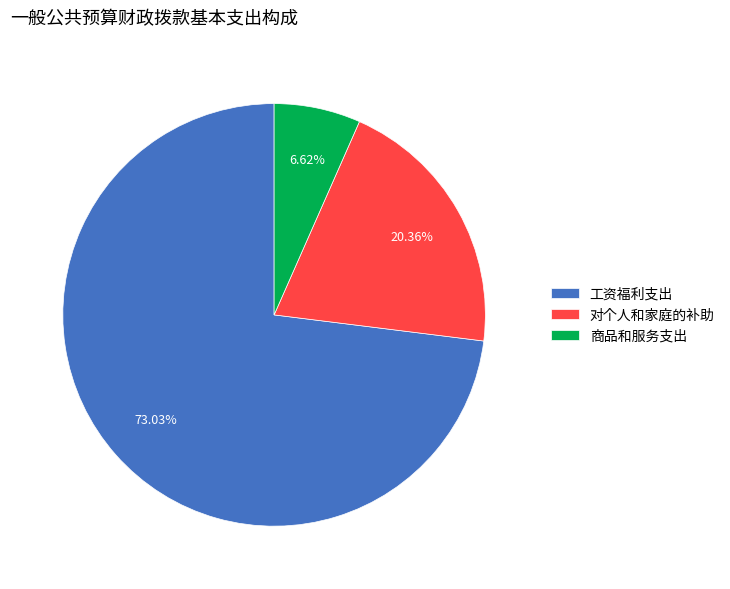

To the nearest percent, what is the difference between the largest and smallest slice percentages?

66%